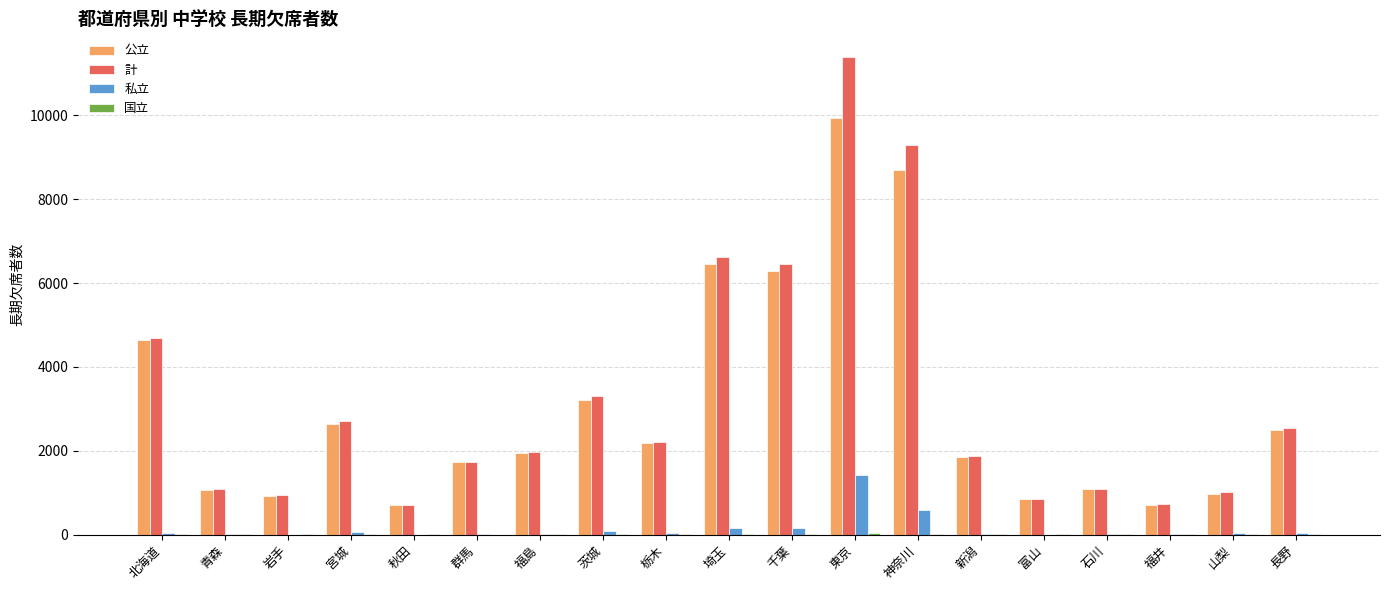

What is the sum of all 私立 values?

2698